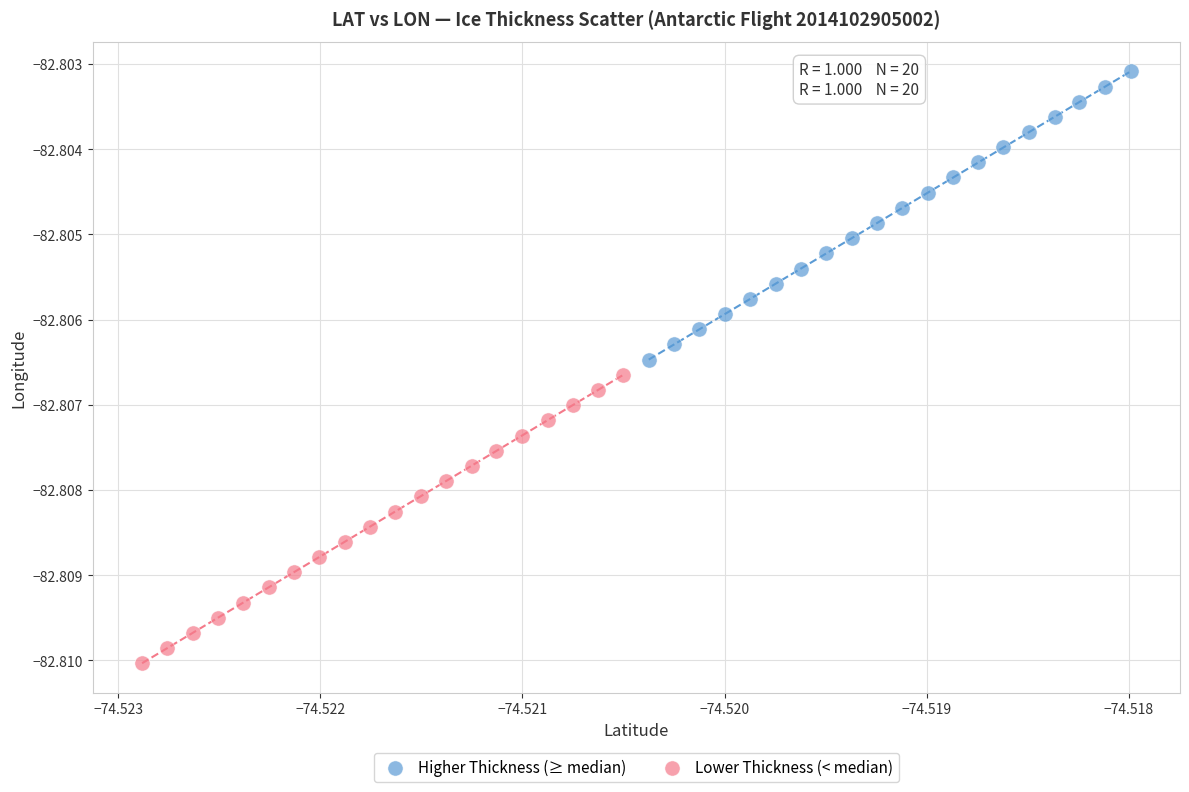

Which series contains the highest Y value?

Higher Thickness (≥ median)